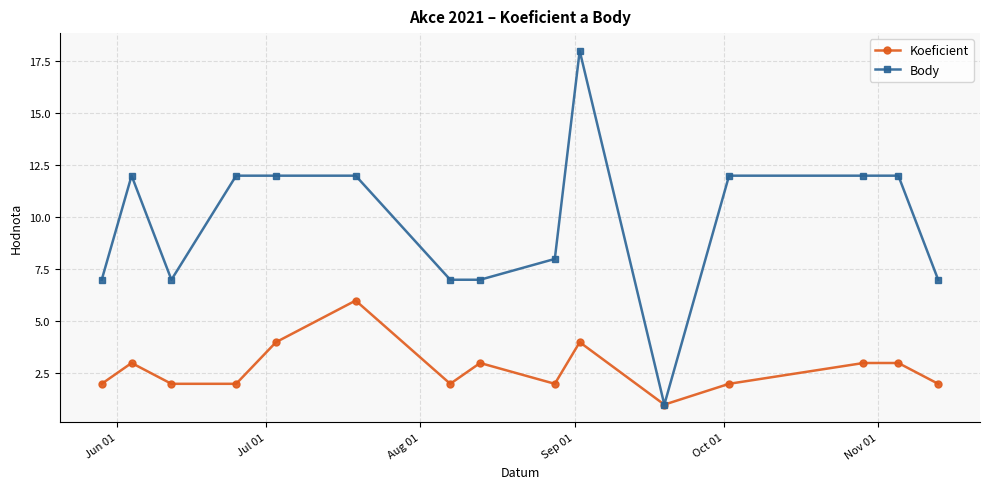

What is the value of the Body point at the 11th from the left?

1